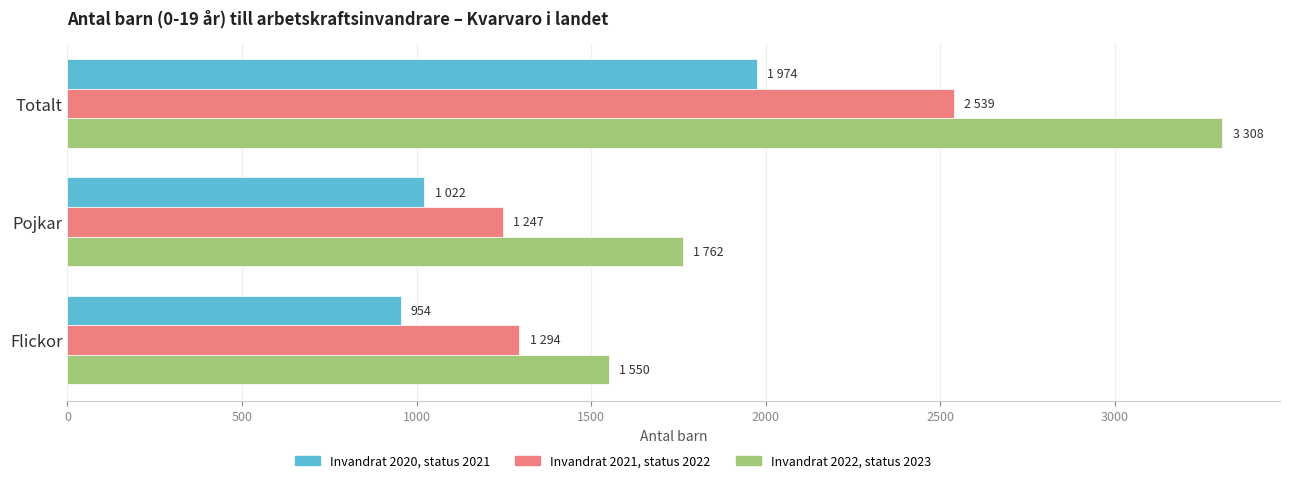

Which series has the largest range (max minus min)?

Invandrat 2022, status 2023